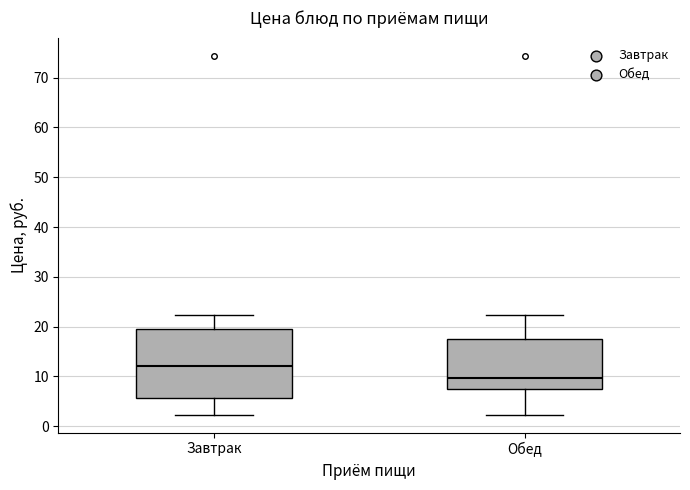

Reading left to right, read every box against the y-axis: the position of its median line, the range the box covers, and the ends of its whiskers. The values are not printed on the chart, so give them approximately, as read against the axis.

Завтрак: median 12, box 6 to 20, whiskers 2 to 22
Обед: median 10, box 7 to 18, whiskers 2 to 22